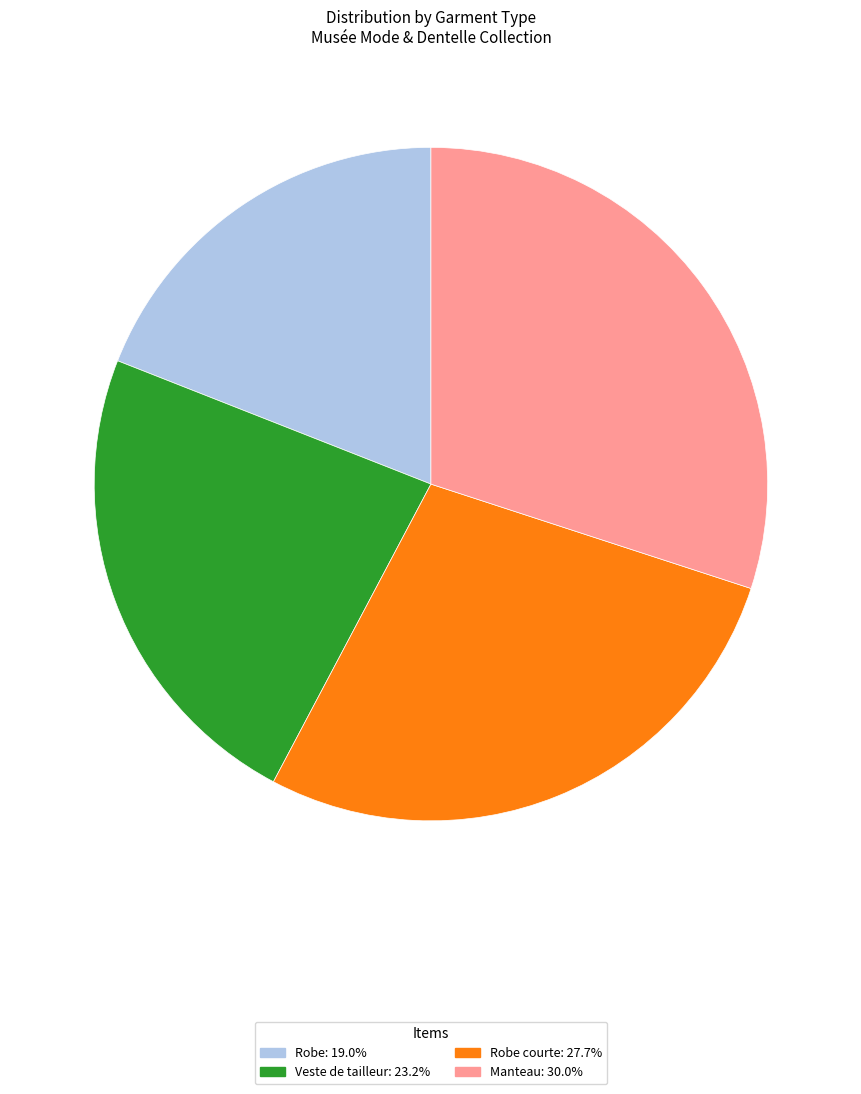

Does any single category account for the majority?

No